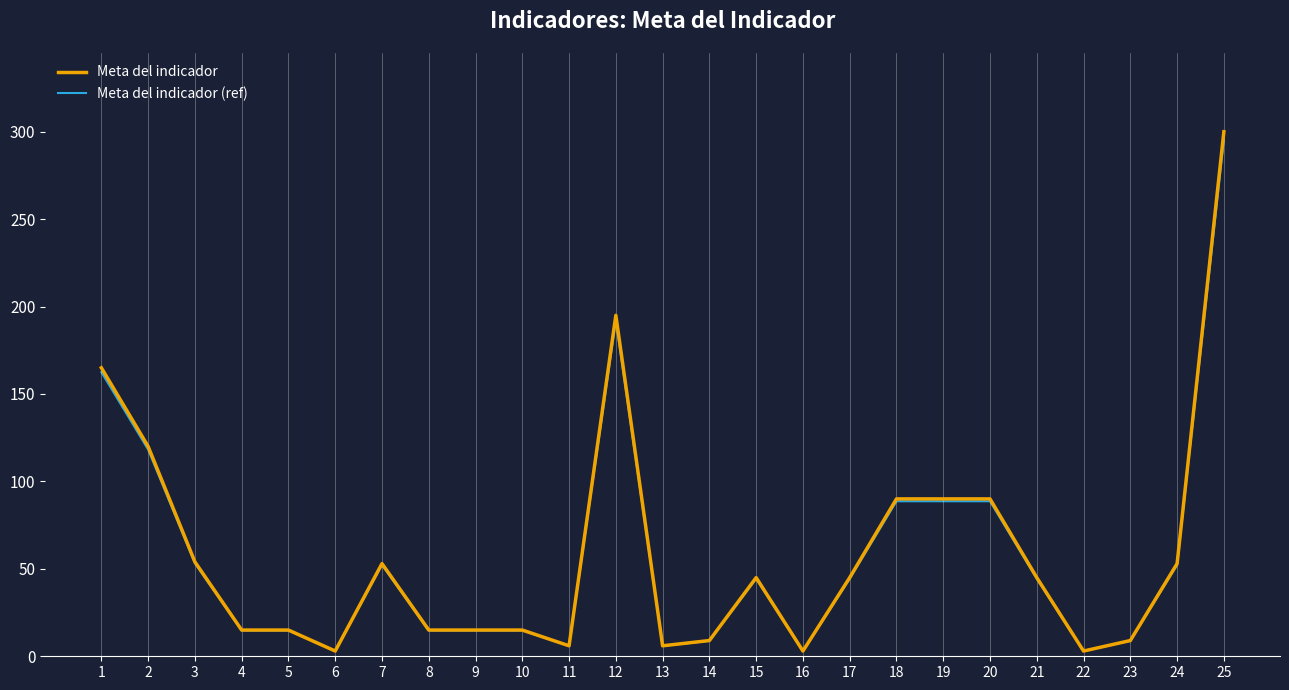

How many lines are shown in the chart?

2